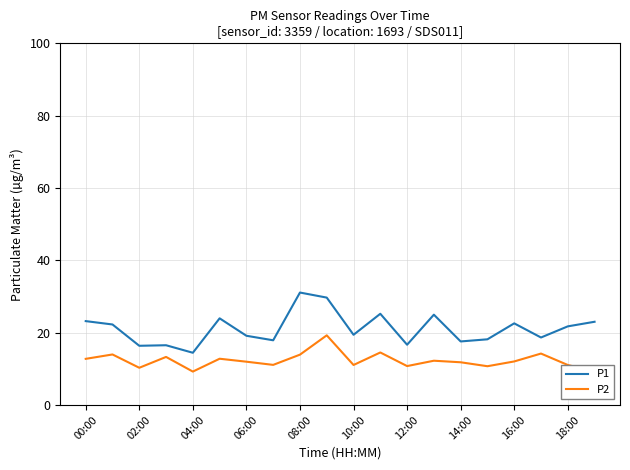

What is the label of the 20th point from the right?

00:00